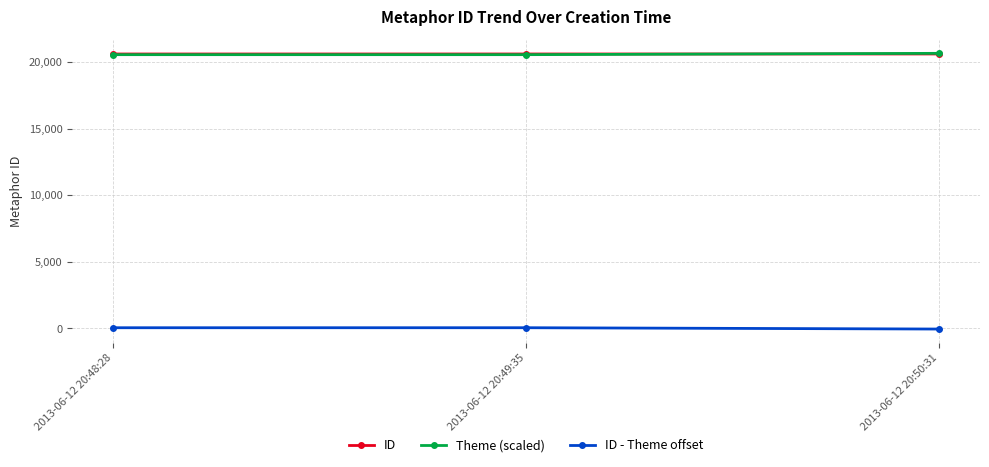

What is the maximum value shown in the chart?

20650